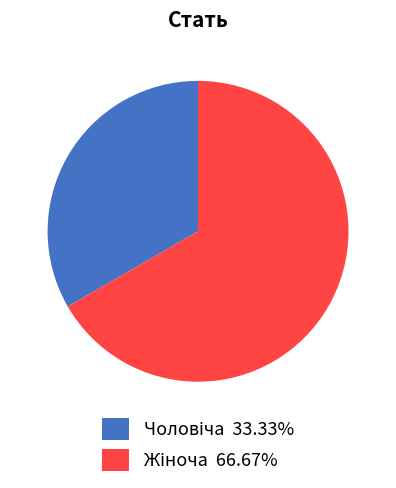

Is there a majority slice in this chart?

Yes